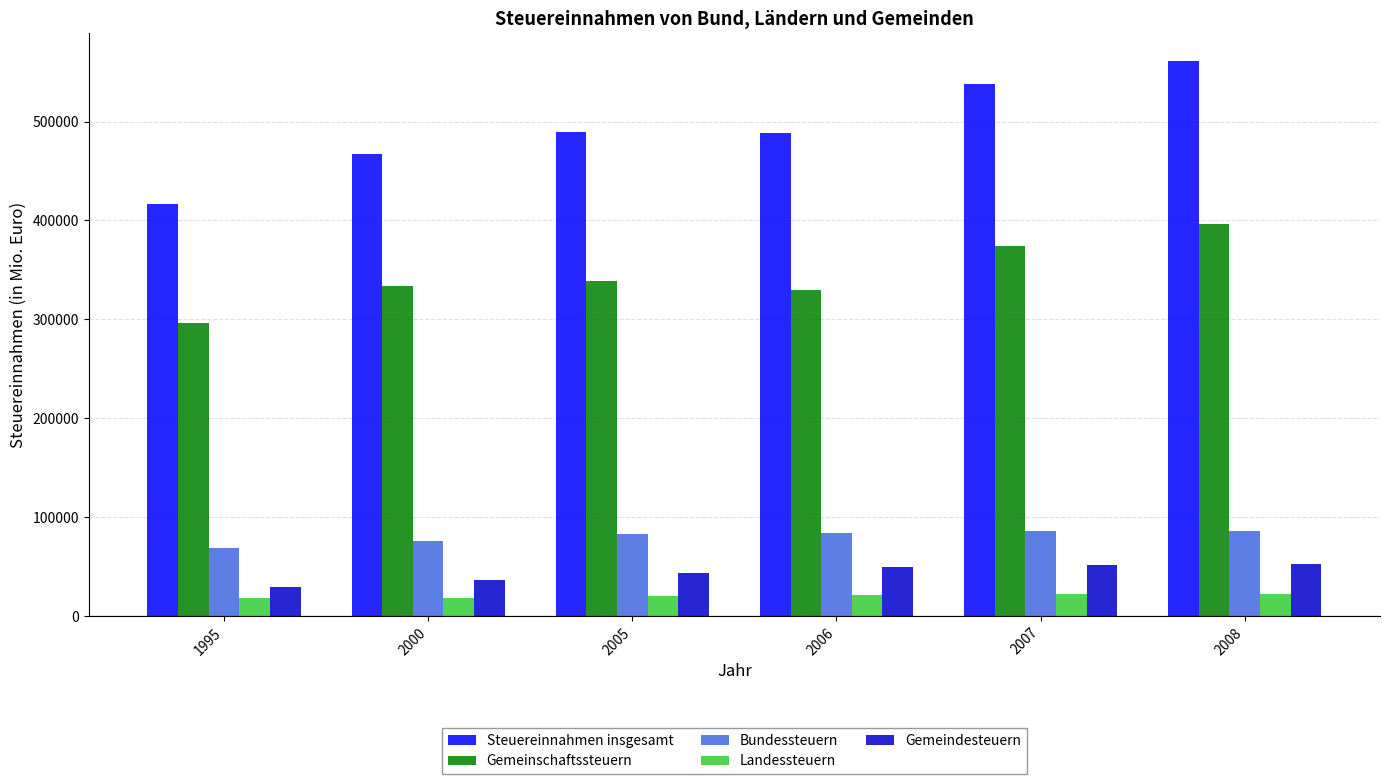

What are all the series names shown in the legend?

Steuereinnahmen insgesamt, Gemeinschaftssteuern, Bundessteuern, Landessteuern, Gemeindesteuern